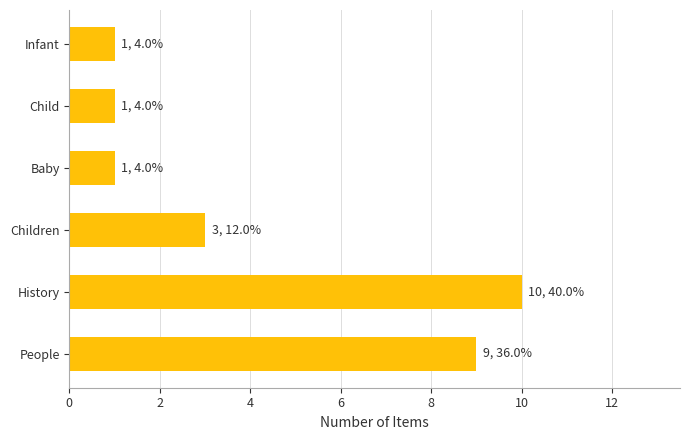

At which label is the value closest to 5?

Children